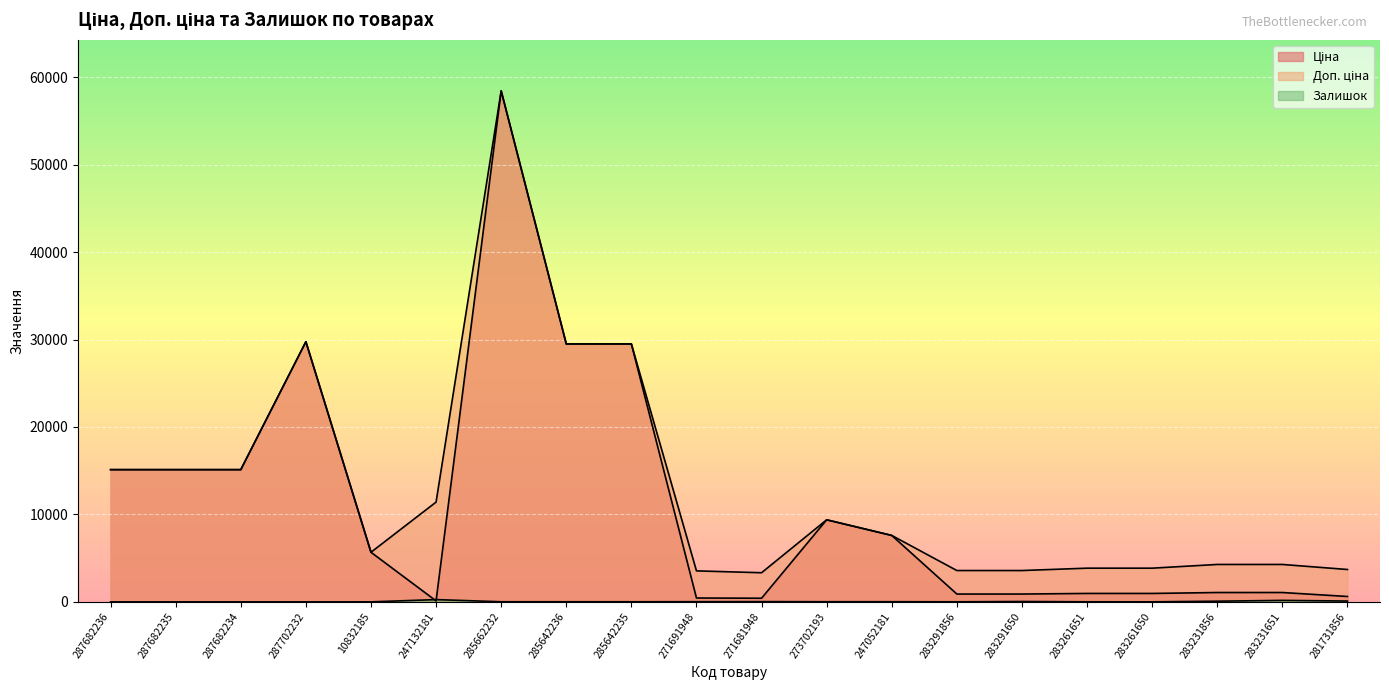

Which series changed the most between 287682236 and 281731856?

Ціна